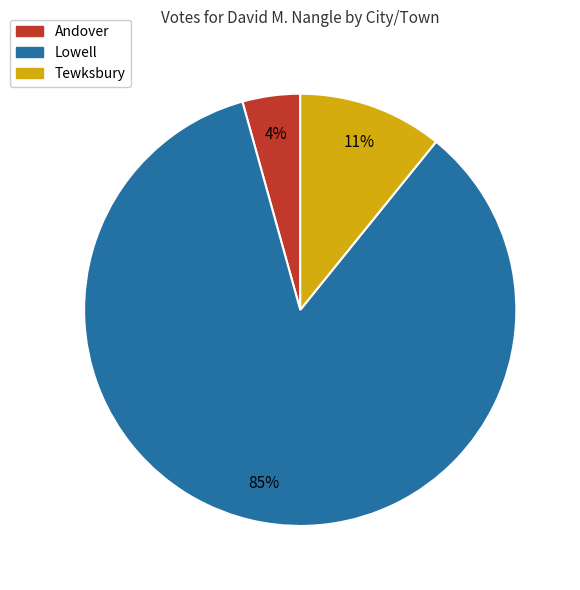

What is the ratio of the value at Andover to the value at Tewksbury?

0.4